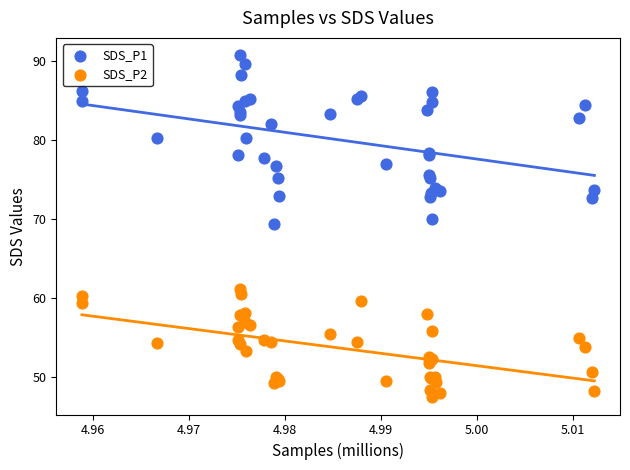

Which series contains the highest Y value?

SDS_P1